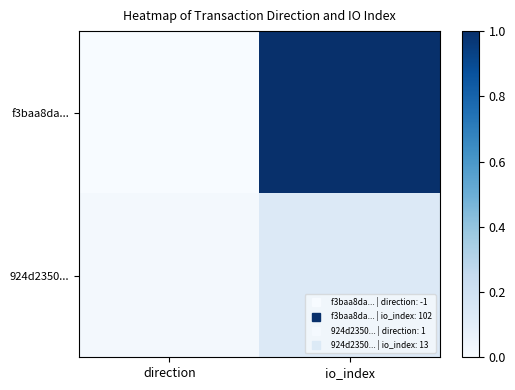

How many categories are shown in the chart?

2